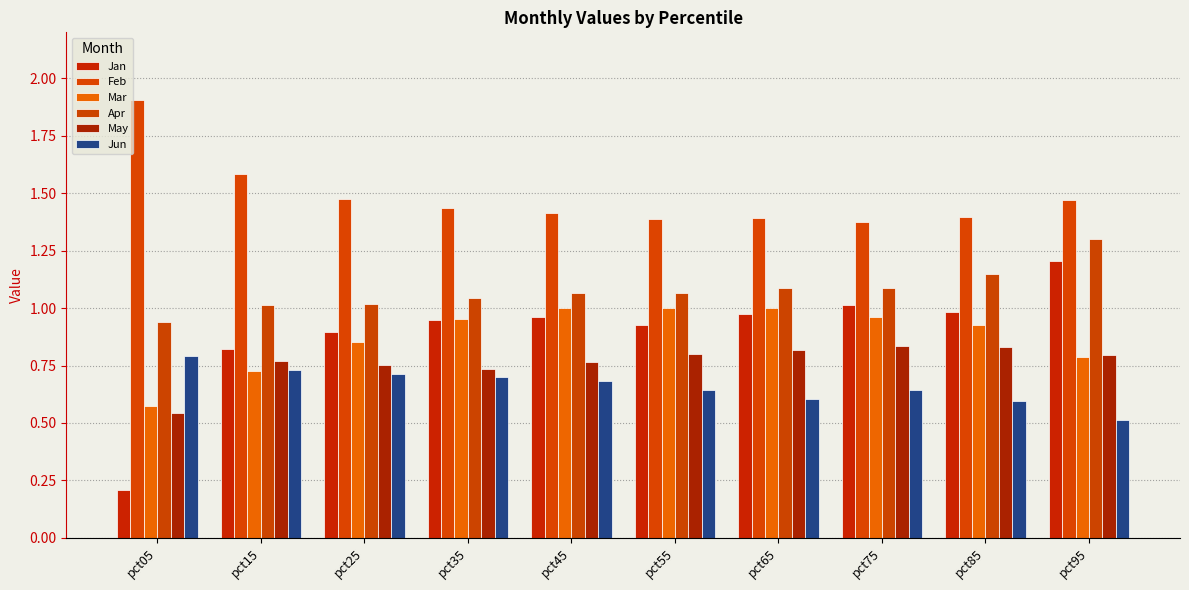

Is it true that May equals 1.2 at pct85?

False